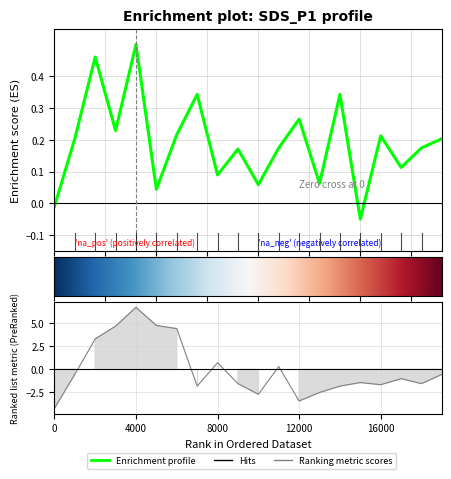

Is it true that BME280_temperature equals 0.5 at 04:55?

False